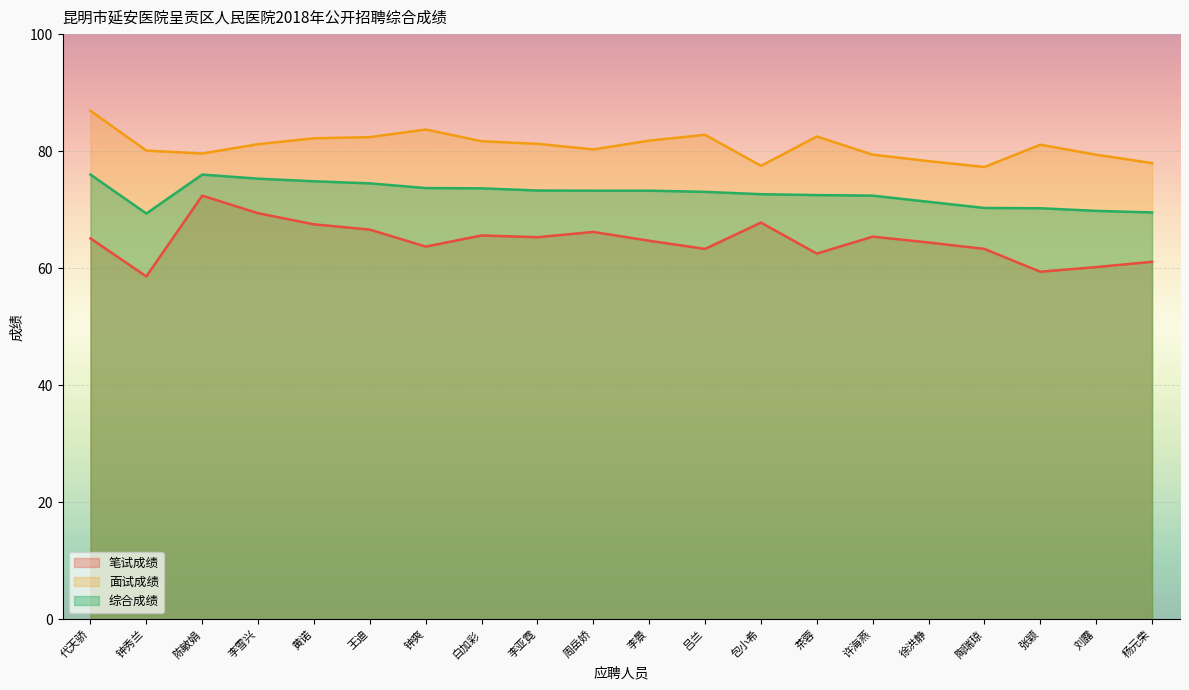

True or false: 笔试成绩 and 面试成绩 cross at least once.

False